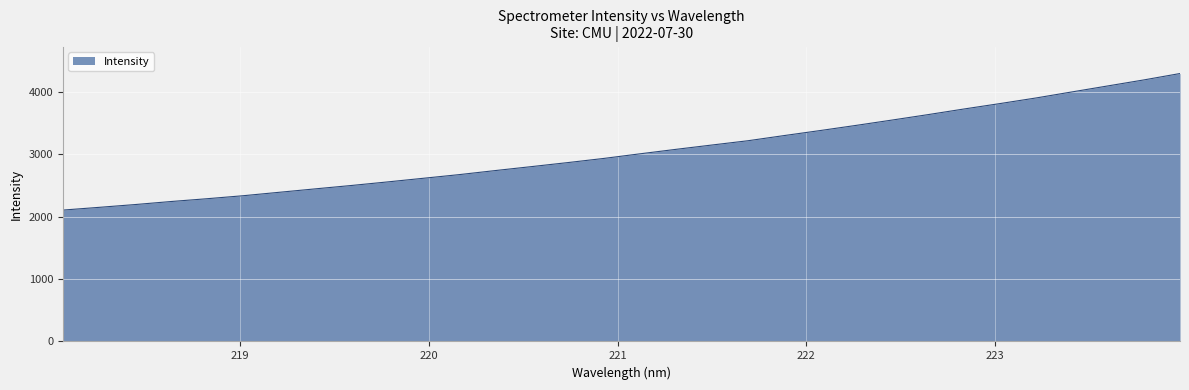

What is the greatest value displayed?

4294.8